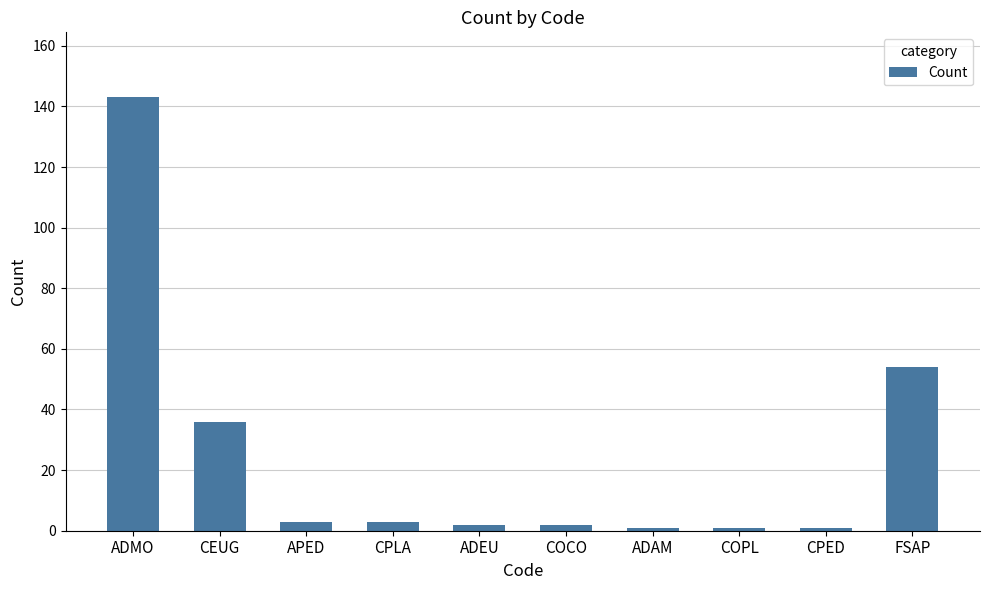

Reading right to left, extract all data points from this chart.

54	1	1	1	2	2	3	3	36	143